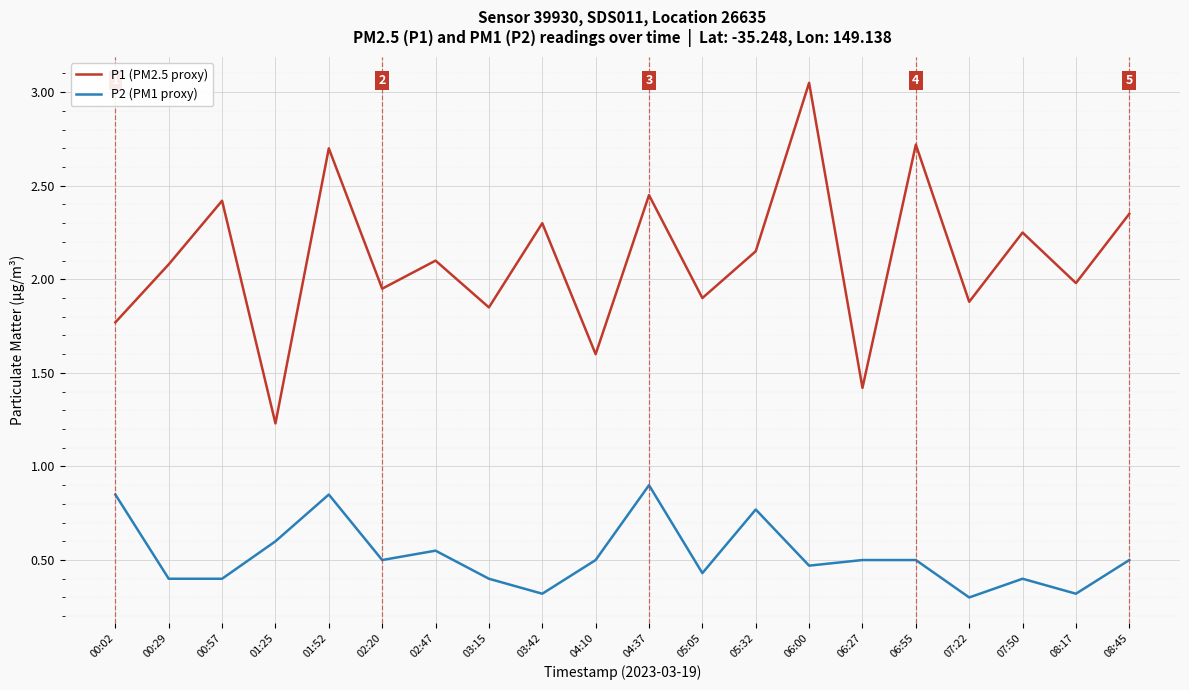

What value does the P1 (PM2.5 proxy) series have at 03:42?

2.3